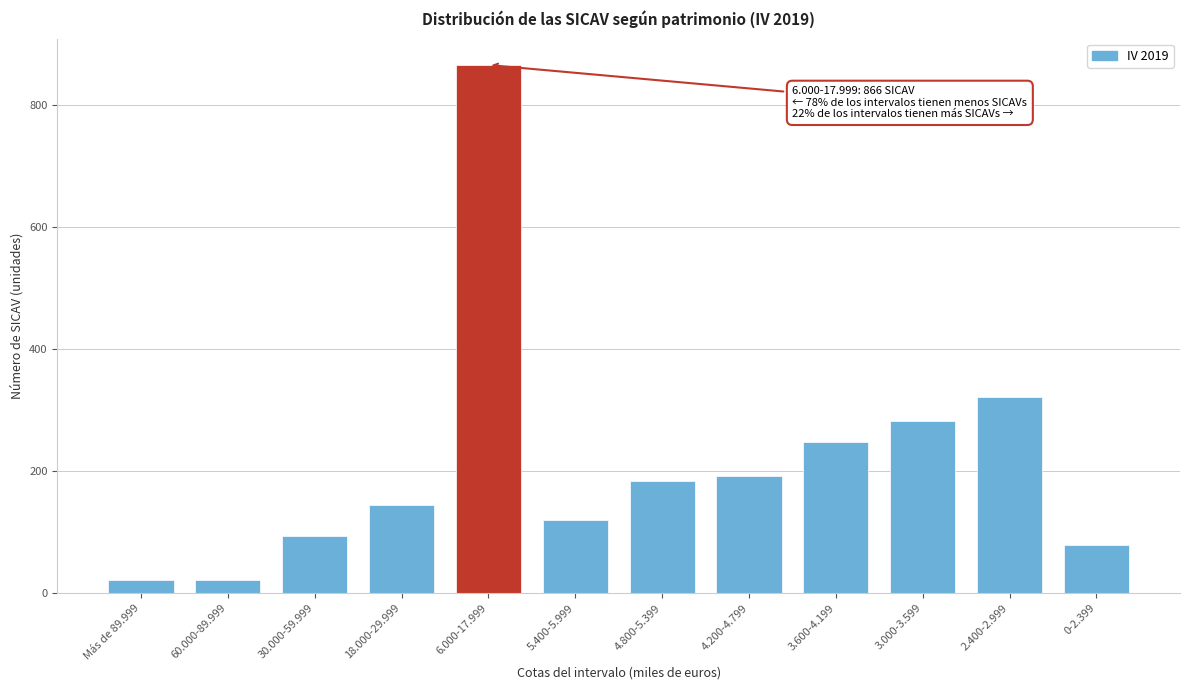

What is the greatest value displayed?

866